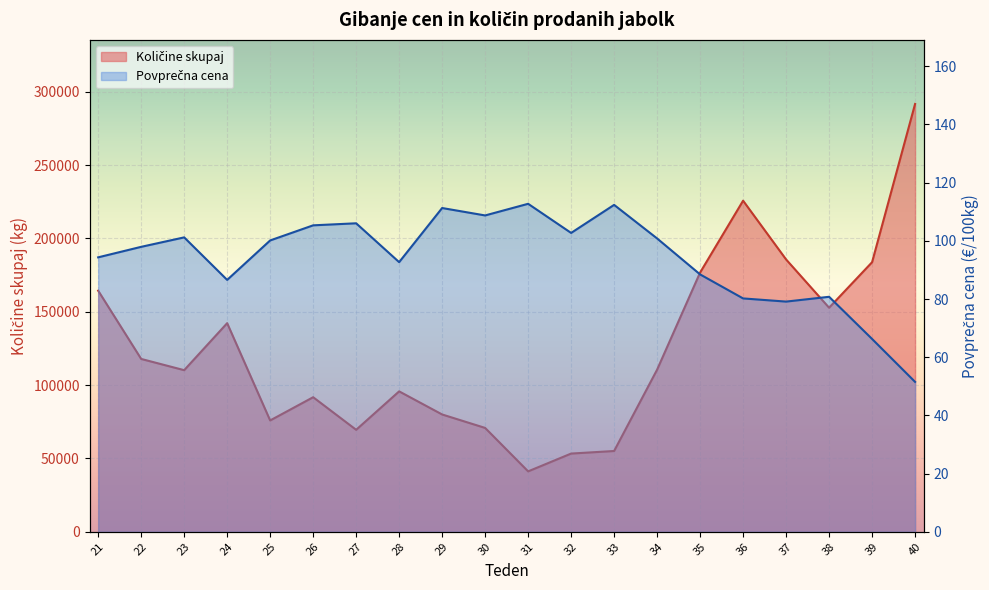

The value of Povprečna cena at 31 is 112.7. True or false?

True